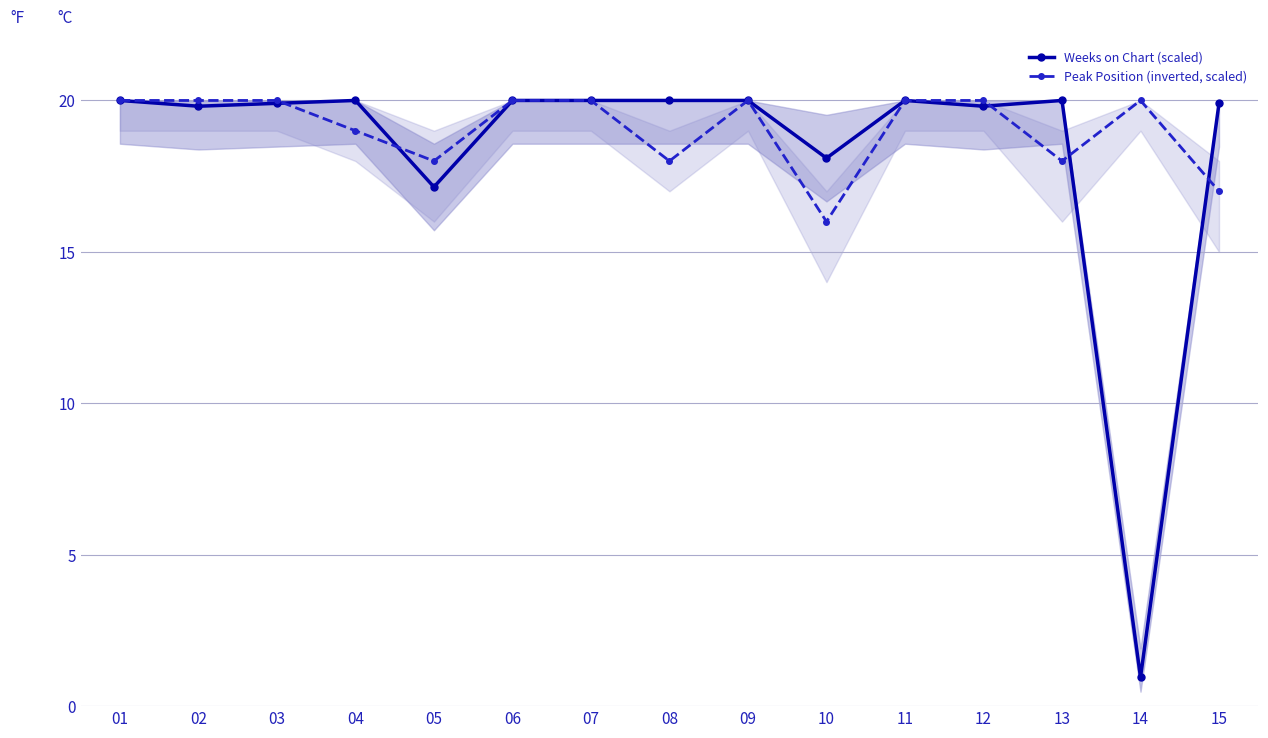

In Weeks on Chart (scaled), how many points are lower than both neighbors (excluding endpoints)?

5